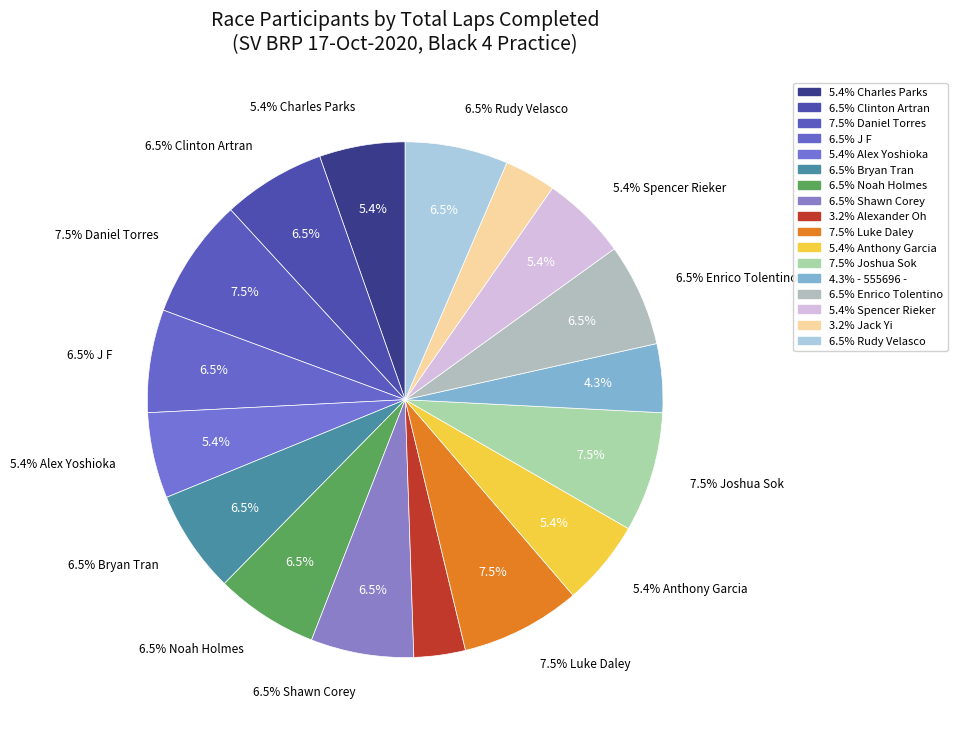

Combined, what portion of the pie is J F and Enrico Tolentino?

12.9%